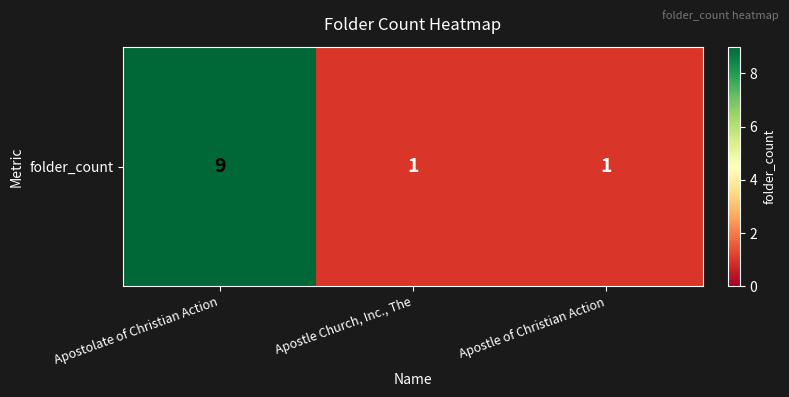

Reading left to right, list all the values displayed in this chart.

9	1	1